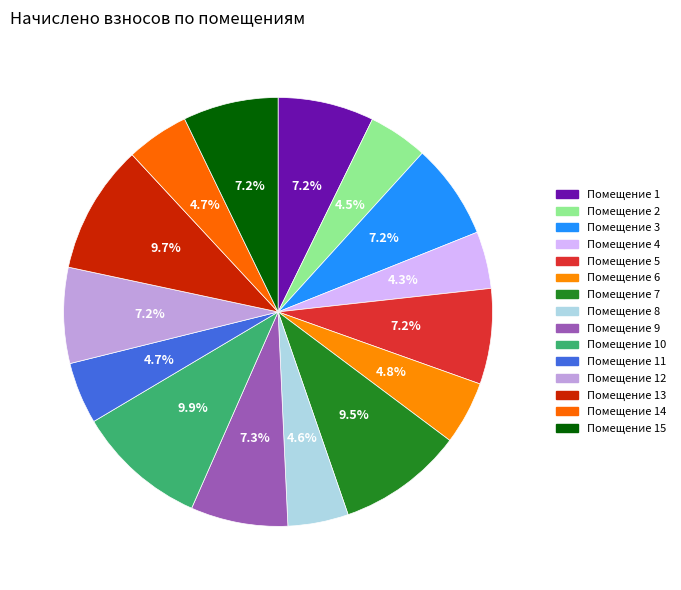

Count the number of slices in the pie.

15